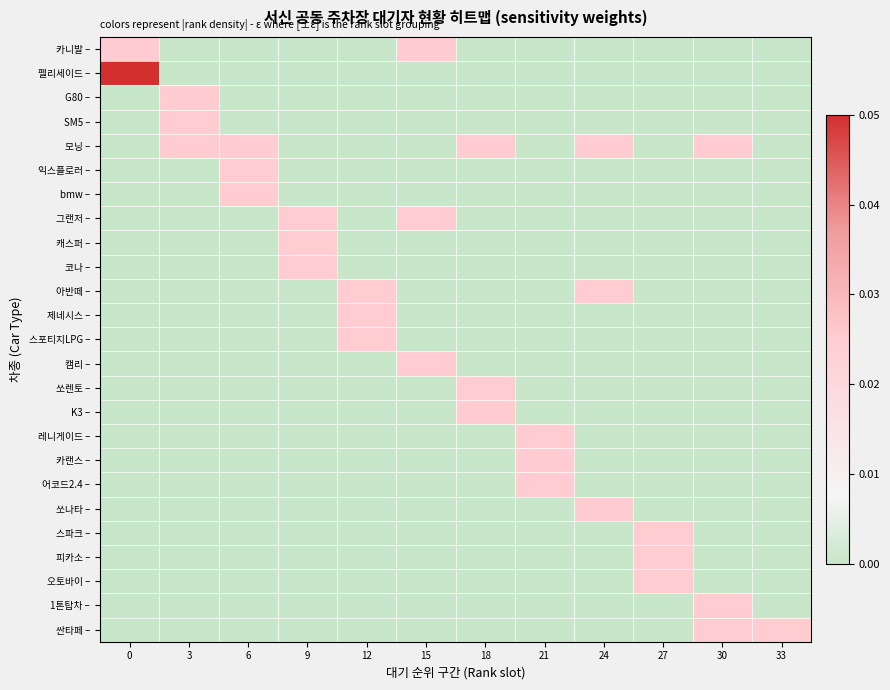

Rank the series by their maximum value, from lowest to highest.

카니발 –, G80 –, SM5 –, 모닝 –, 익스플로러 –, bmw –, 그랜저 –, 캐스퍼 –, 코나 –, 아반떼 –, 제네시스 –, 스포티지LPG –, 캠리 –, 쏘렌토 –, K3 –, 레니게이드 –, 카랜스 –, 어코드2.4 –, 쏘나타 –, 스파크 –, 피카소 –, 오토바이 –, 1톤탑차 –, 싼타페 –, 펠리세이드 –